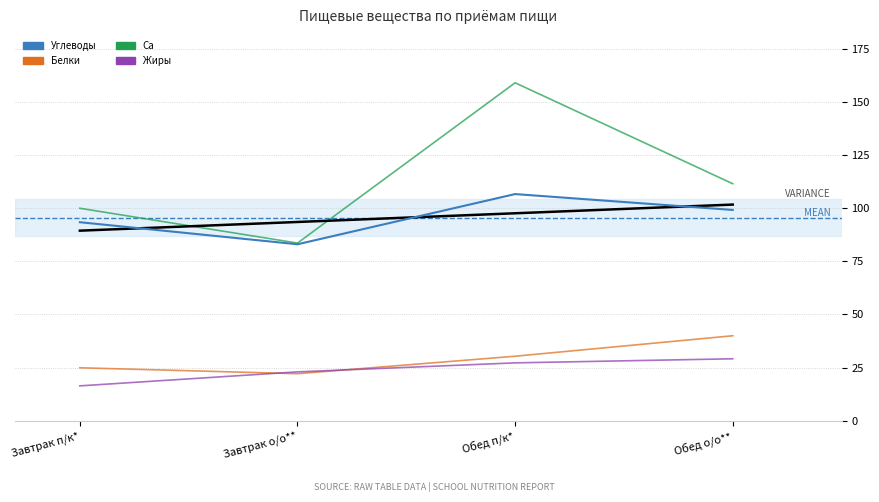

What are all the series names shown in the legend?

Углеводы, Белки, Ca, Жиры